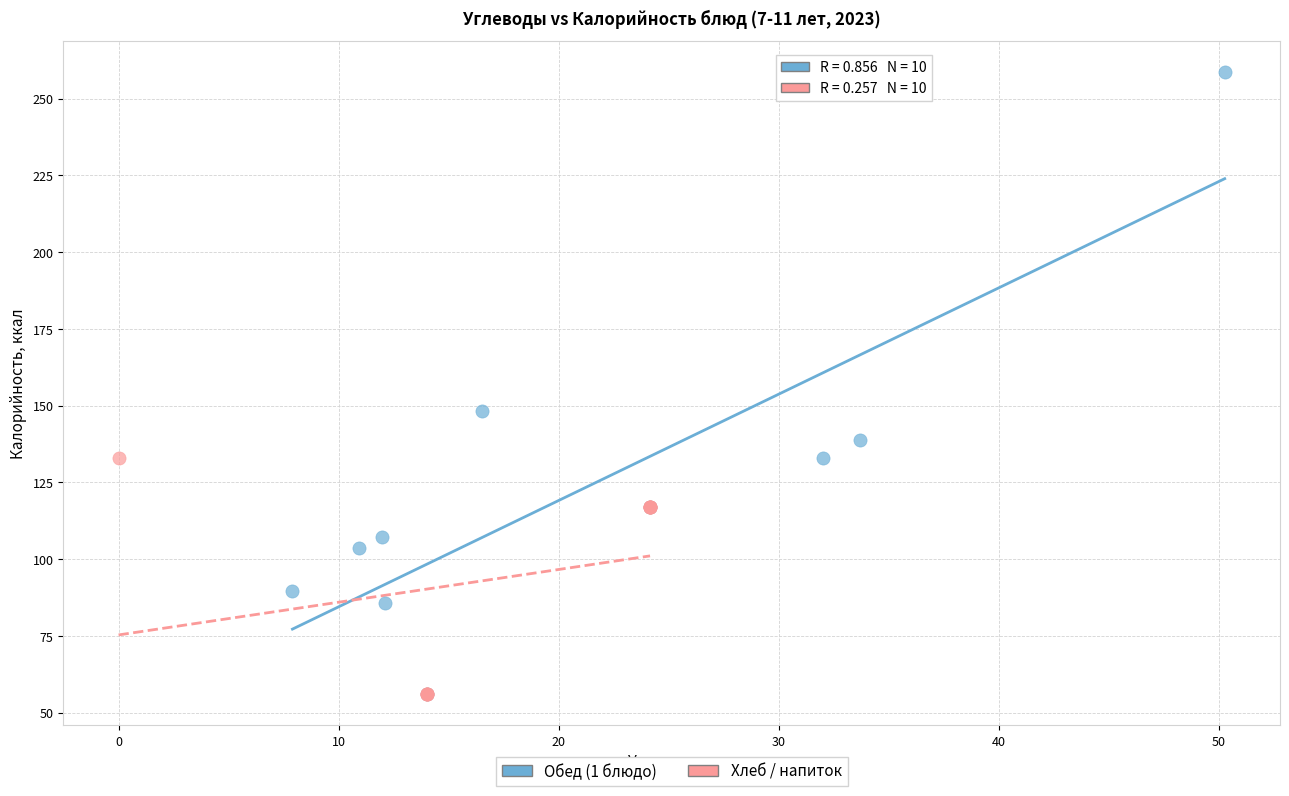

Which series has the largest Y range (max minus min)?

Обед (1 блюдо)